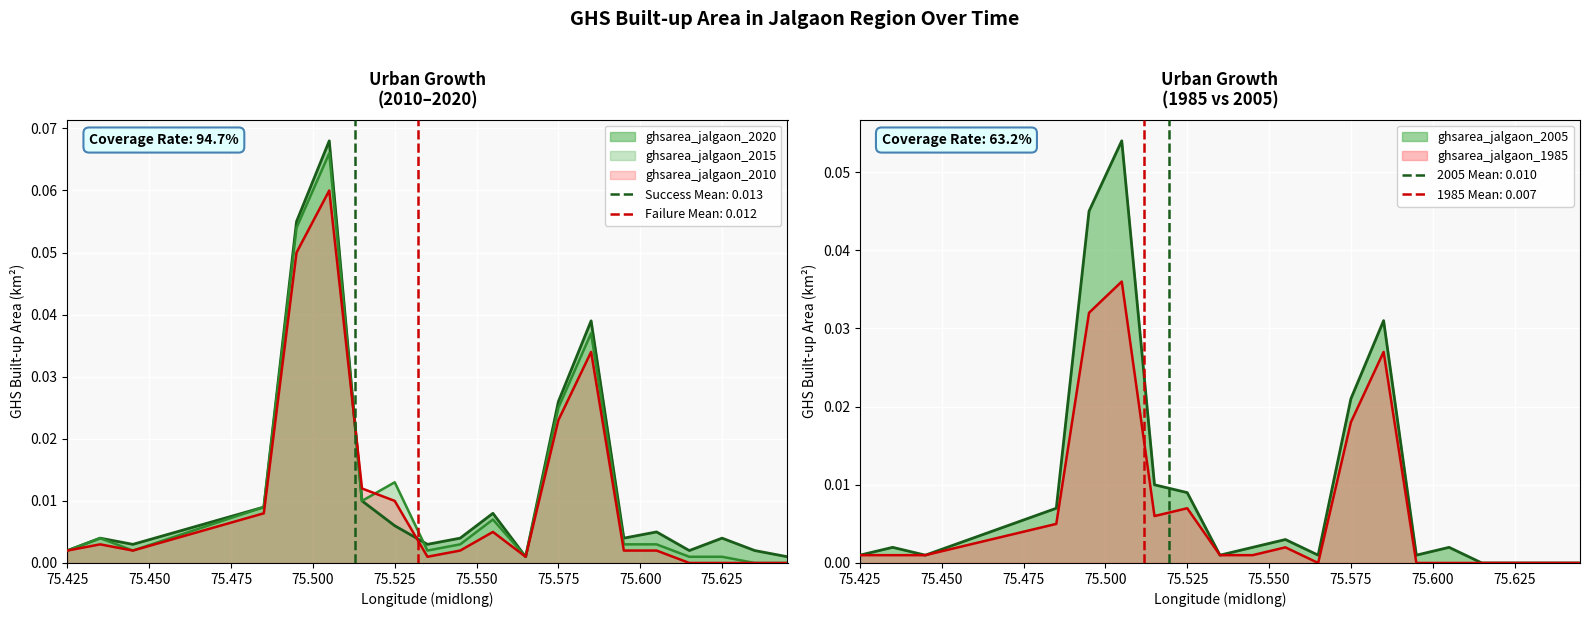

How many interior local valleys does the ghsarea_jalgaon_2005 series have?

4